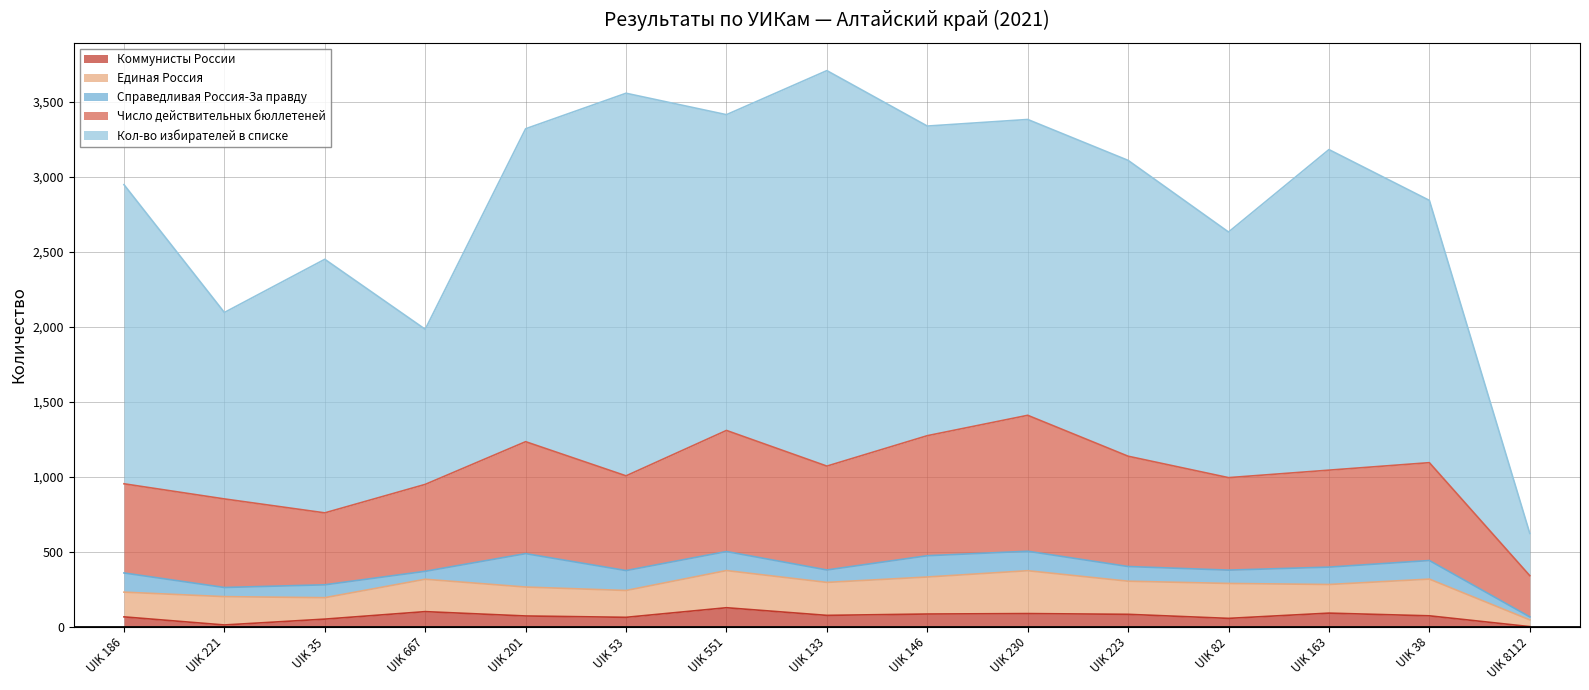

What are all the series names shown in the legend?

Коммунисты России, Единая Россия, Справедливая Россия-За правду, Число действительных бюллетеней, Кол-во избирателей в списке